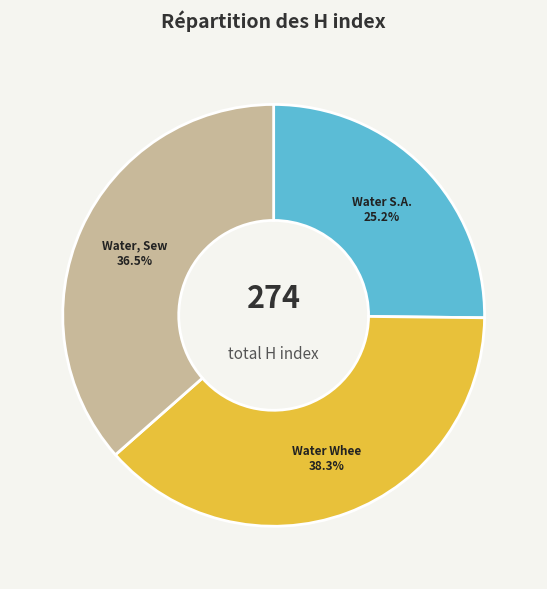

Does any single category account for the majority?

No